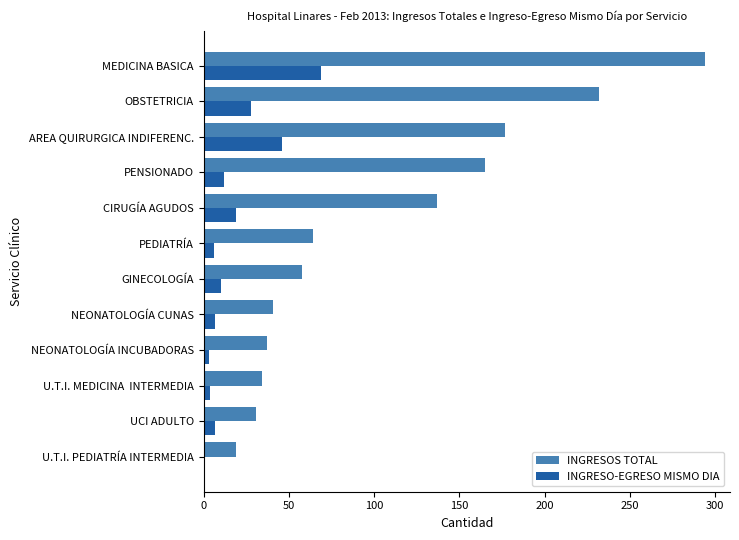

Rank the series by their maximum value, from lowest to highest.

INGRESO-EGRESO MISMO DIA, INGRESOS TOTAL